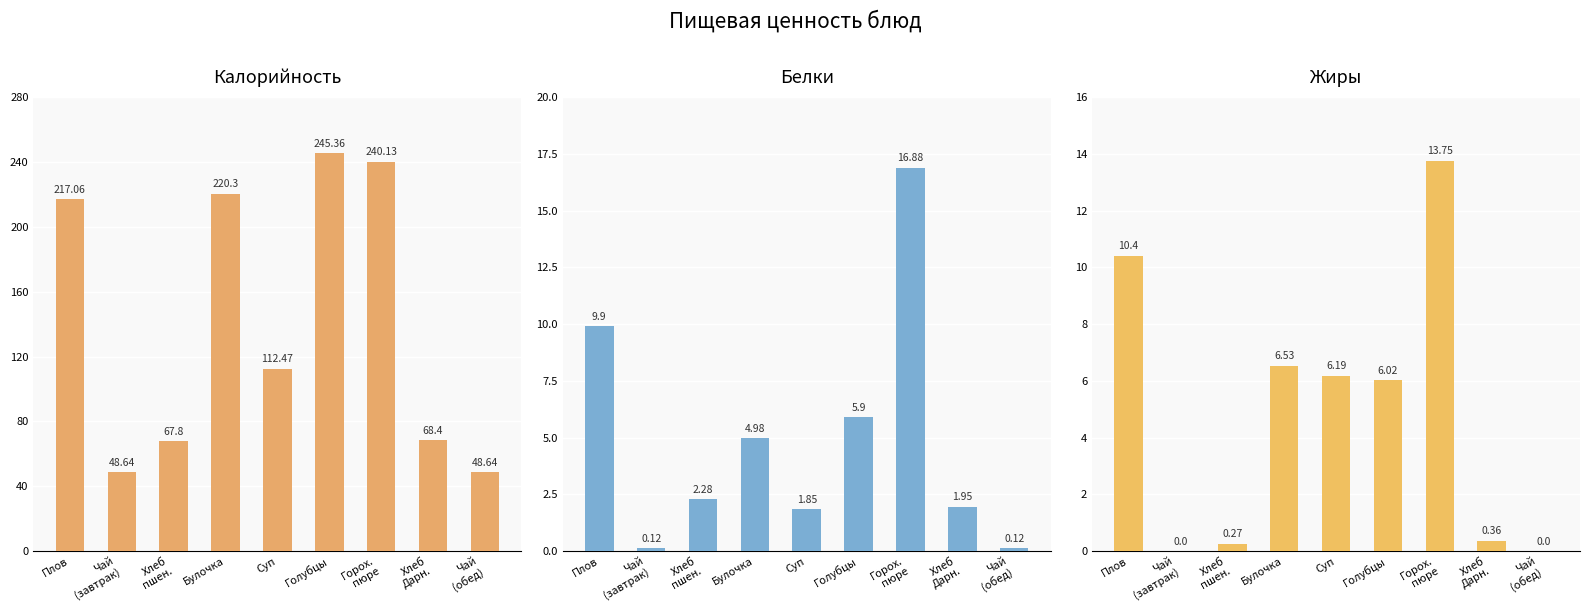

How many data points does each series have?

9